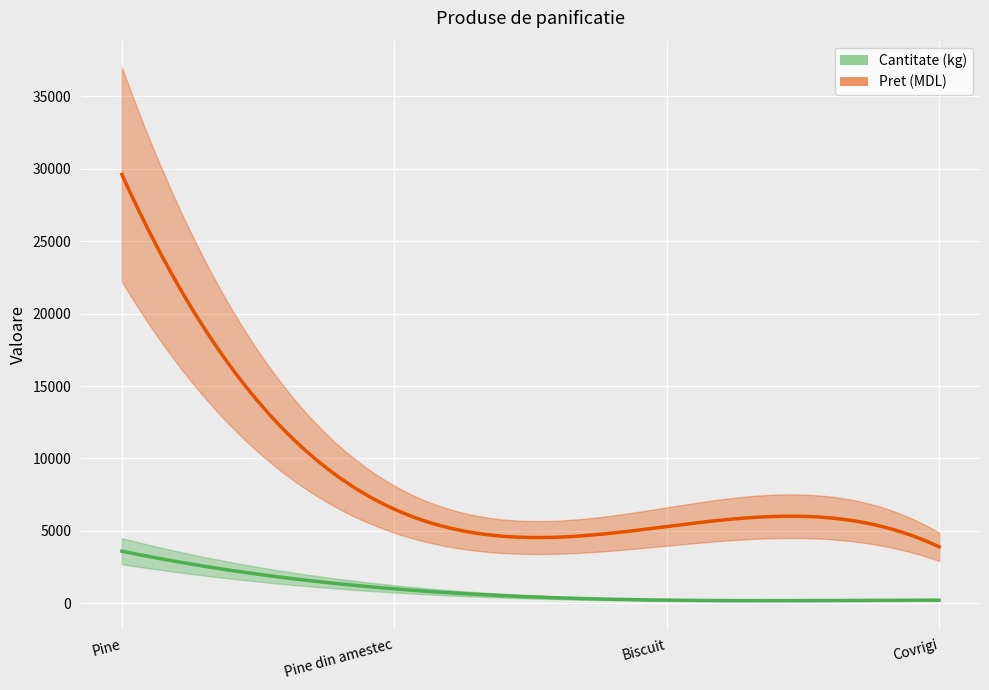

Between Pine and Pine din amestec, which is larger?

Pine